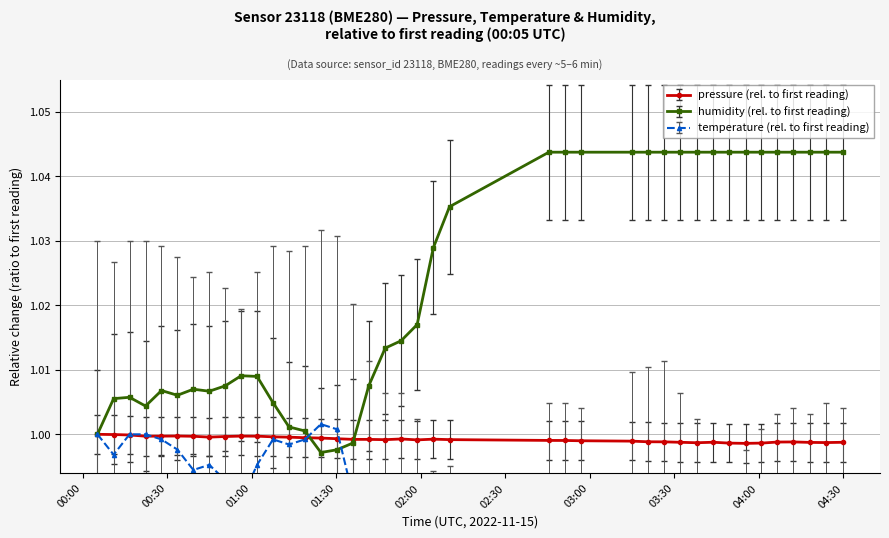

Reading right to left, what are all the values shown in this chart?

pressure: 1.0	1.0	1.0	1.0	1.0	1.0	1.0	1.0	1.0	1.0	1.0	1.0	1.0	1.0	1.0	1.0	1.0	1.0	1.0	1.0	1.0	1.0	1.0	1.0	1.0	1.0	1.0	1.0	1.0	1.0	1.0	1.0	1.0	1.0	1.0	1.0	1.0	1.0	1.0	1.0
temperature: 1.0	1.0	1.0	1.0	1.0	1.0	1.0	1.0	1.0	1.0	1.0	1.0	1.0	1.0	1.0	1.0	1.0	1.0	1.0	1.0	1.0	1.0	1.0	1.0	1.0	1.0	1.0	1.0	1.0	1.0	1.0	1.0	1.0	1.0	1.0	1.0	1.0	1.0	1.0	1.0
humidity: 1.0	1.0	1.0	1.0	1.0	1.0	1.0	1.0	1.0	1.0	1.0	1.0	1.0	1.0	1.0	1.0	1.0	1.0	1.0	1.0	1.0	1.0	1.0	1.0	1.0	1.0	1.0	1.0	1.0	1.0	1.0	1.0	1.0	1.0	1.0	1.0	1.0	1.0	1.0	1.0